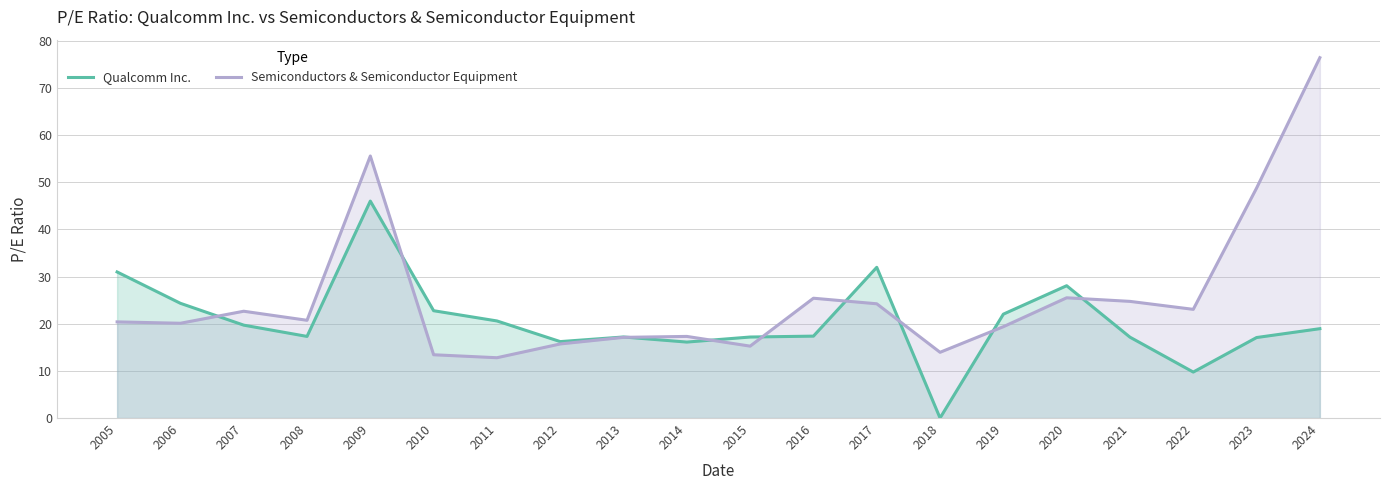

What is the average value of the Semiconductors & Semiconductor Equipment series?

25.6